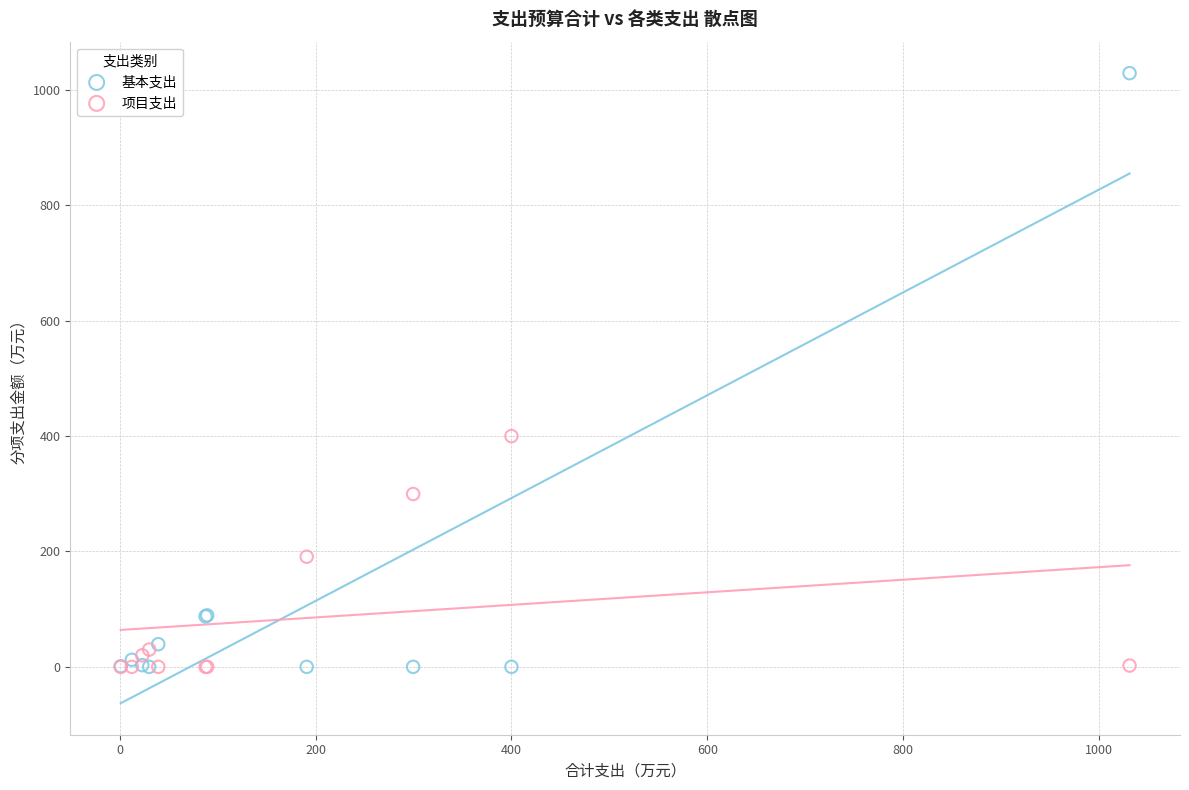

In the 基本支出 series, what Y value is closest to 514?

89.2